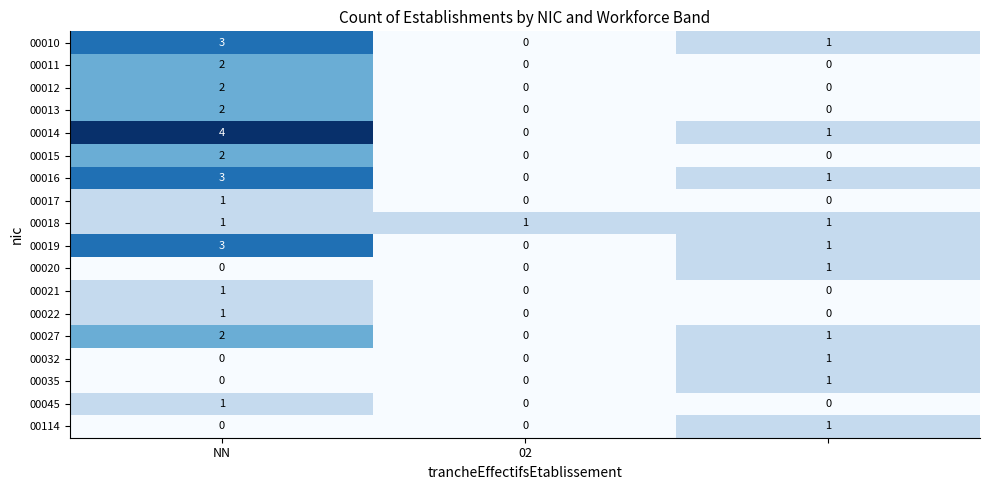

What is the maximum value shown in the chart?

4